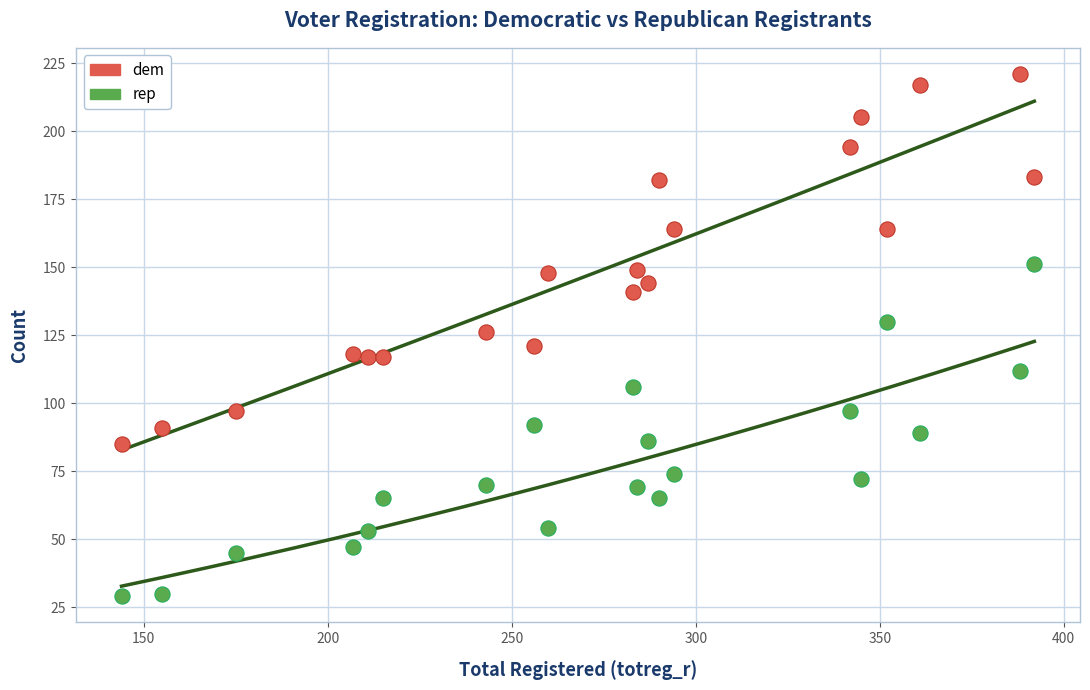

What is the X range (max minus min) for the scatter plot?

248